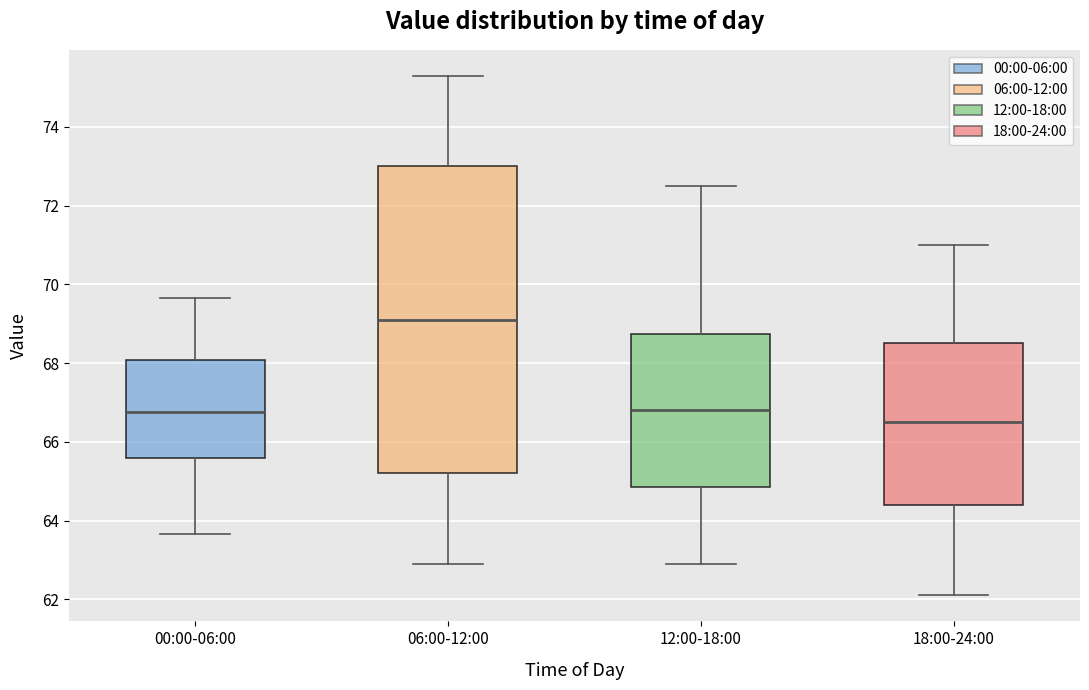

Reading left to right, transcribe this box plot: for each box, give where its median line is, the range the box spans, and where its two whiskers end, as read against the y-axis. The values are not printed on the chart, so give them approximately, as read against the axis.

00:00-06:00: median 66.8, box 65.6 to 68.0, whiskers 63.6 to 69.6
06:00-12:00: median 69.2, box 65.2 to 73.0, whiskers 63.0 to 75.4
12:00-18:00: median 66.8, box 64.8 to 68.8, whiskers 63.0 to 72.6
18:00-24:00: median 66.6, box 64.4 to 68.6, whiskers 62.2 to 71.0